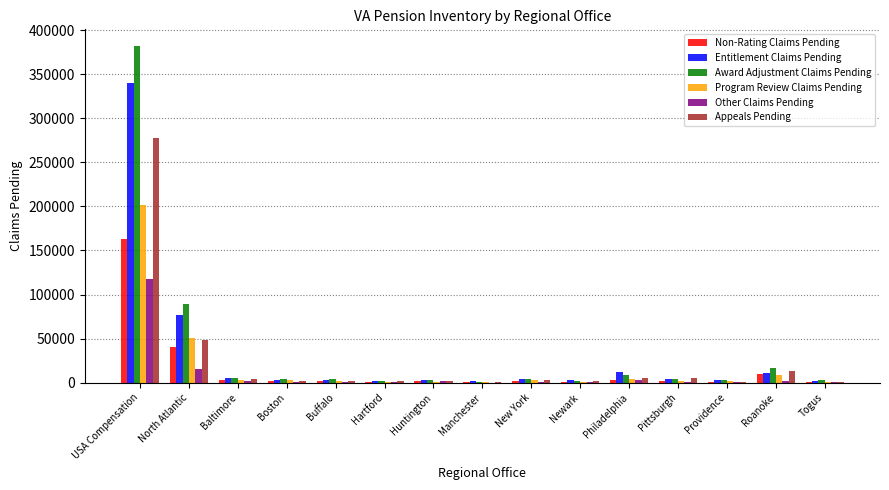

Where is Appeals Pending nearest to the value 139128?

North Atlantic